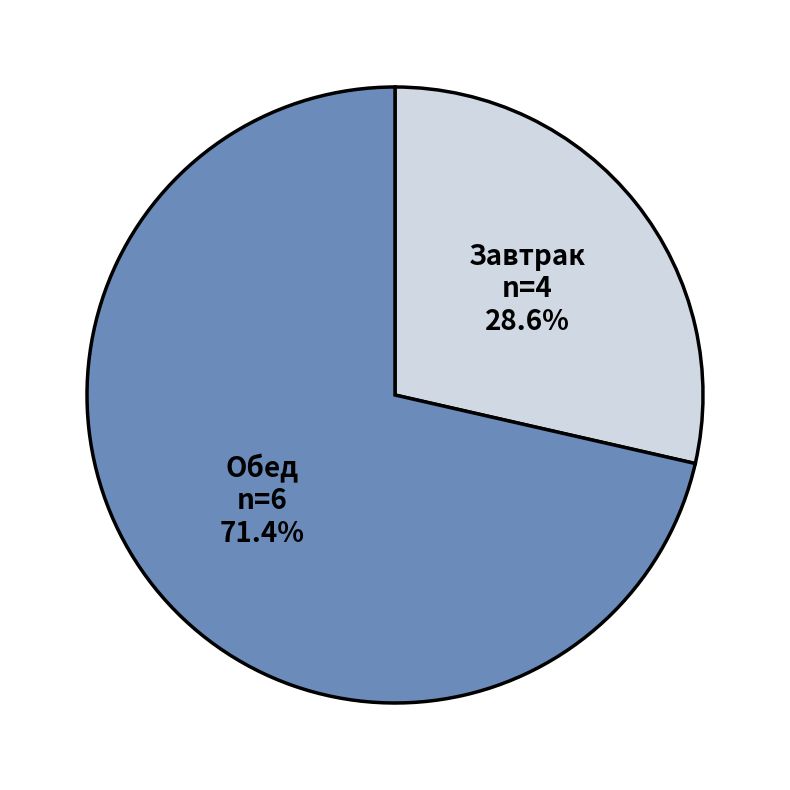

What is the ratio of the value at Обед to the value at Завтрак?

2.5